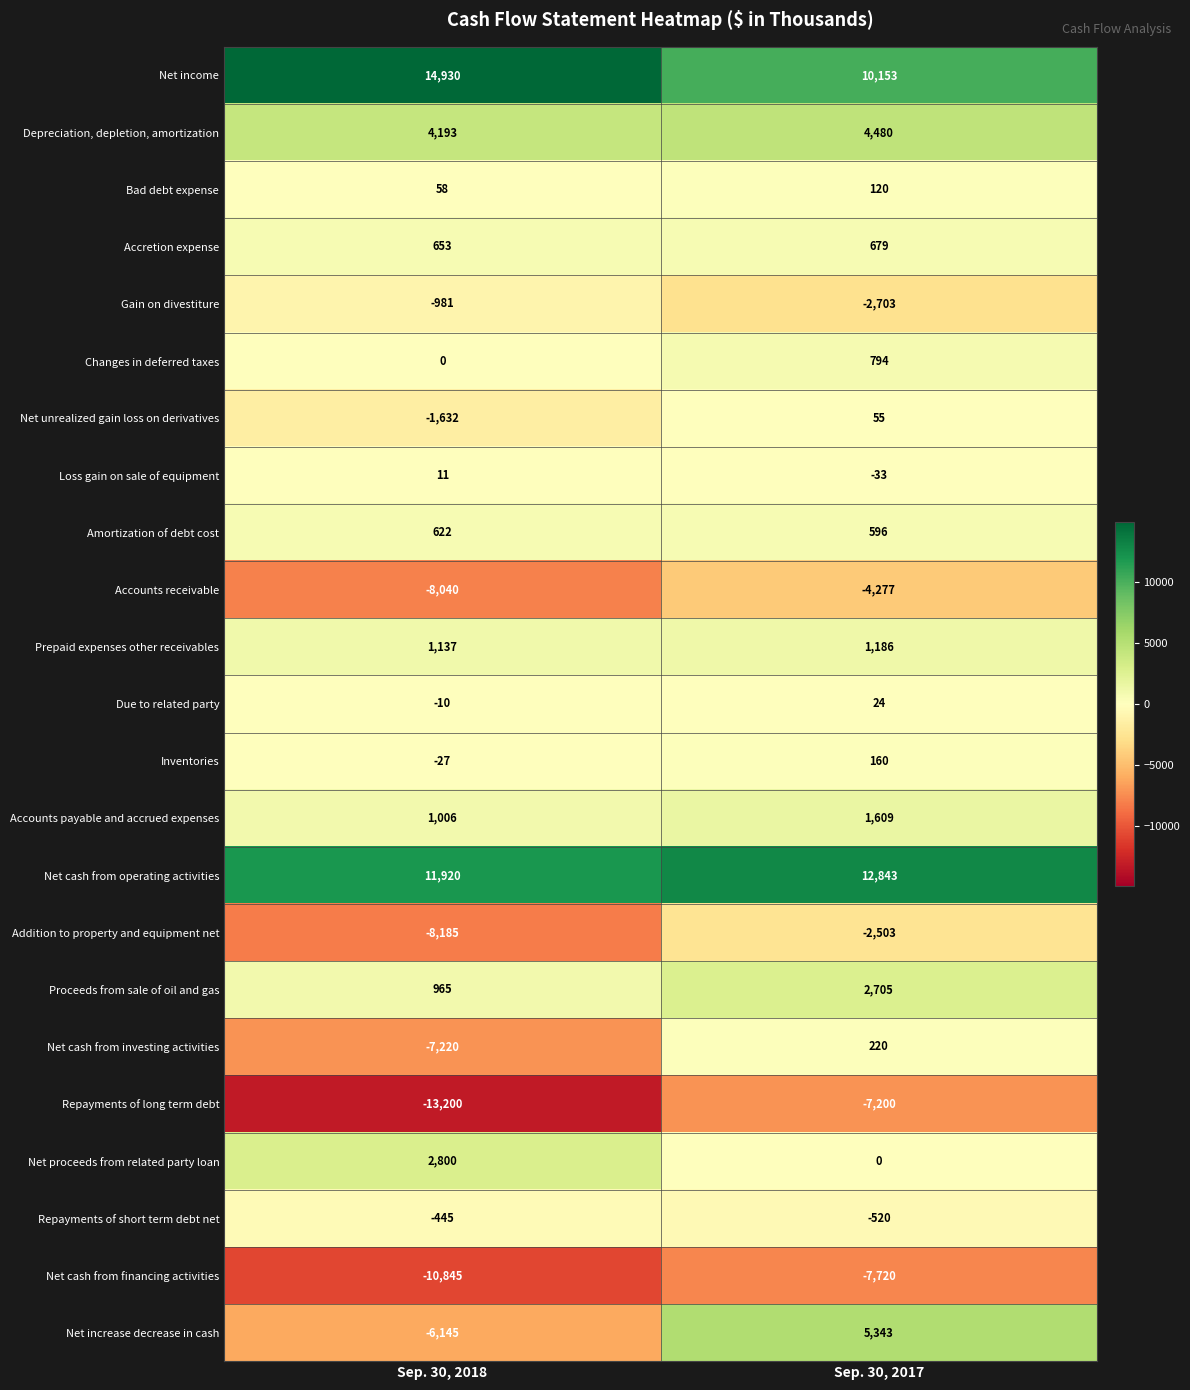

Rank the series at Sep. 30, 2018 from lowest to highest value.

Repayments of long term debt, Net cash from financing activities, Addition to property and equipment net, Accounts receivable, Net cash from investing activities, Net increase decrease in cash, Net unrealized gain loss on derivatives, Gain on divestiture, Repayments of short term debt net, Inventories, Due to related party, Changes in deferred taxes, Loss gain on sale of equipment, Bad debt expense, Amortization of debt cost, Accretion expense, Proceeds from sale of oil and gas, Accounts payable and accrued expenses, Prepaid expenses other receivables, Net proceeds from related party loan, Depreciation, depletion, amortization, Net cash from operating activities, Net income